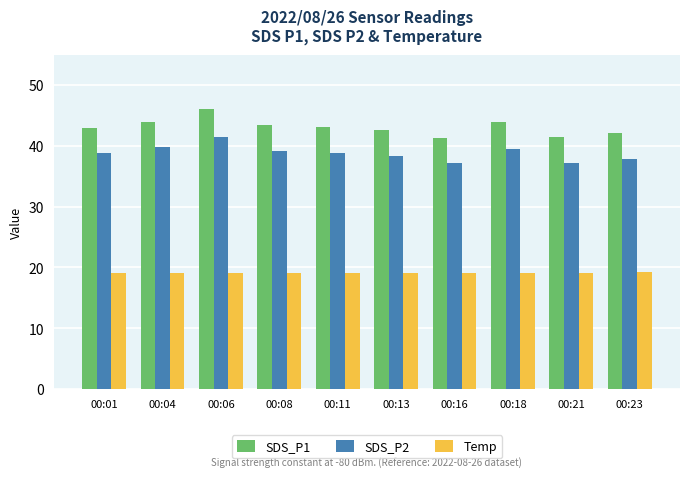

Rank the series at 00:11 from highest to lowest value.

SDS_P1, SDS_P2, Temp